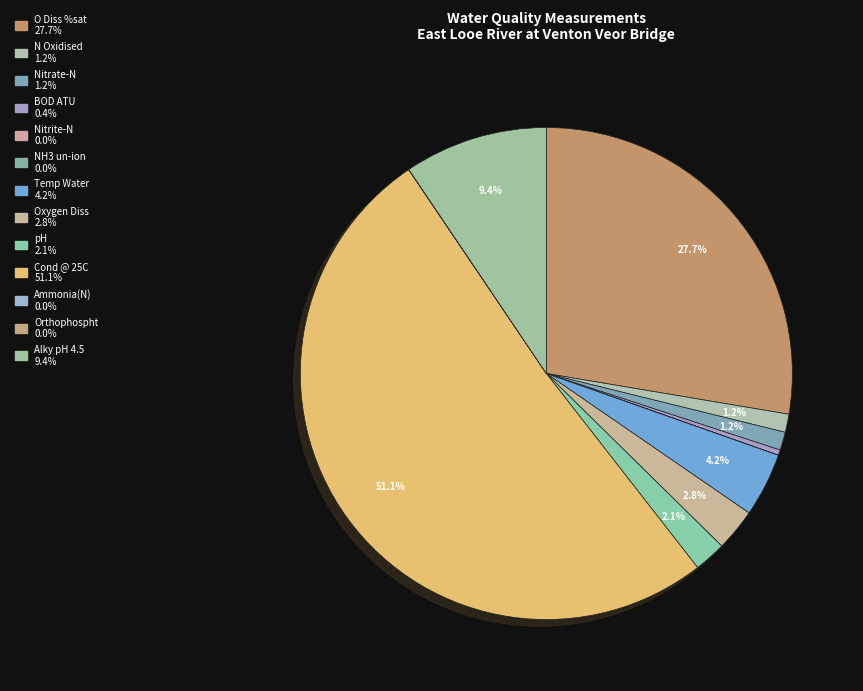

What percentage is the Temp Water slice, to the nearest percent?

4%